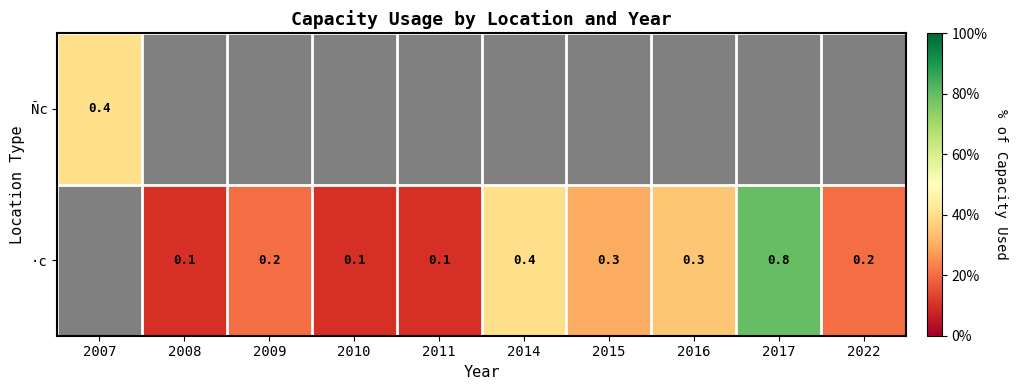

How many distinct data groups are displayed?

2